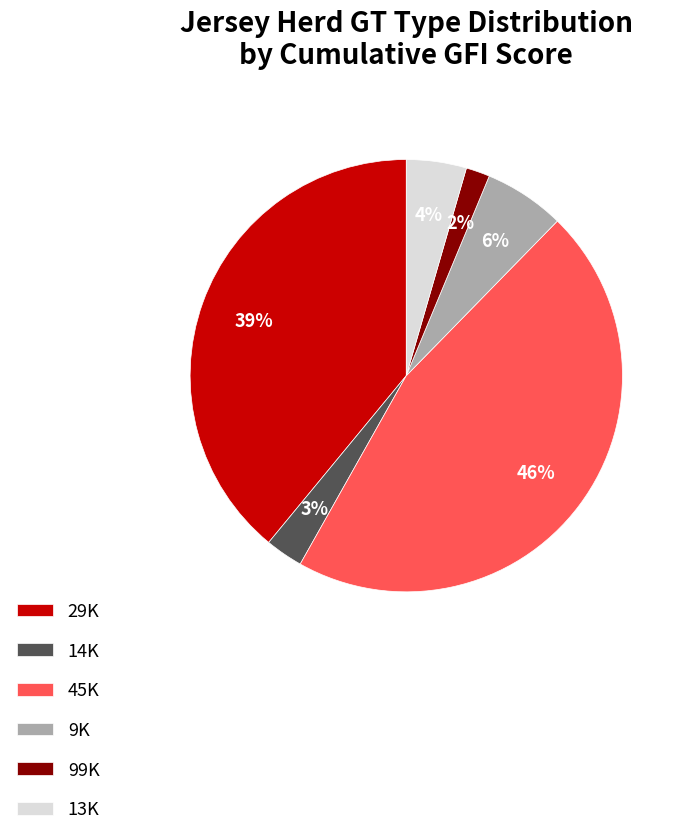

Is there a majority slice in this chart?

No